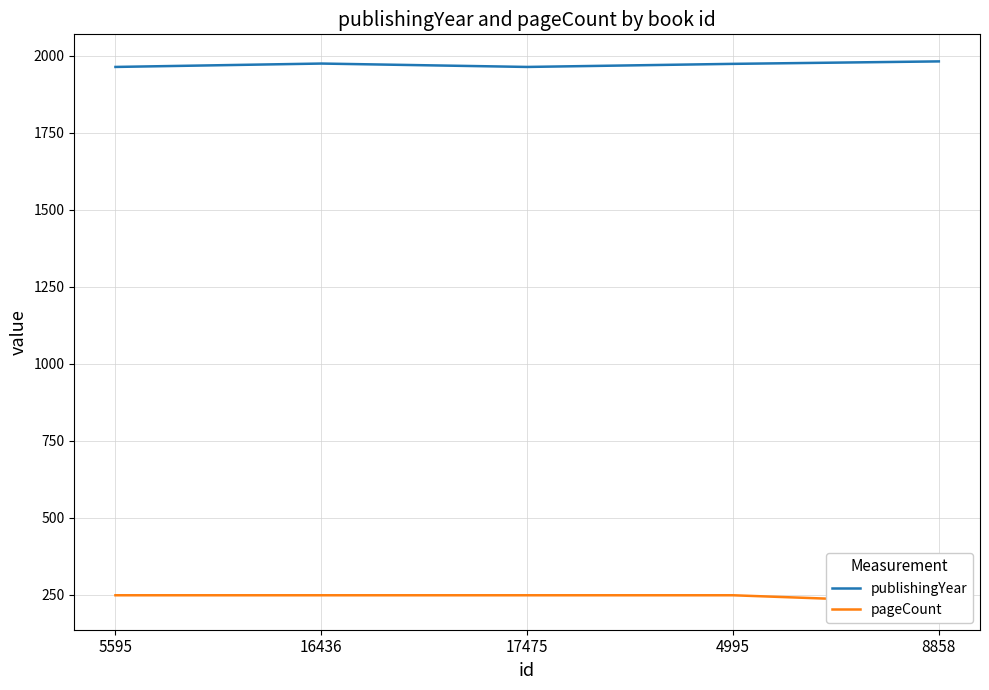

The publishingYear series shows 611 at 4995. True or false?

False